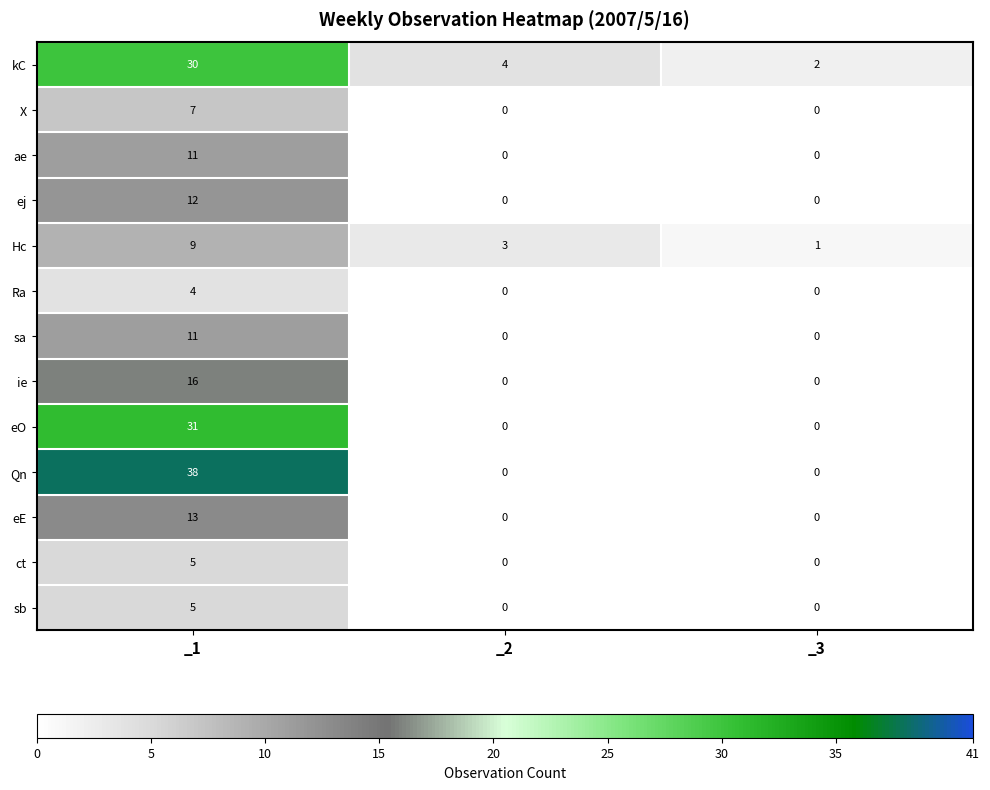

Which series has the largest total across all categories?

Qn